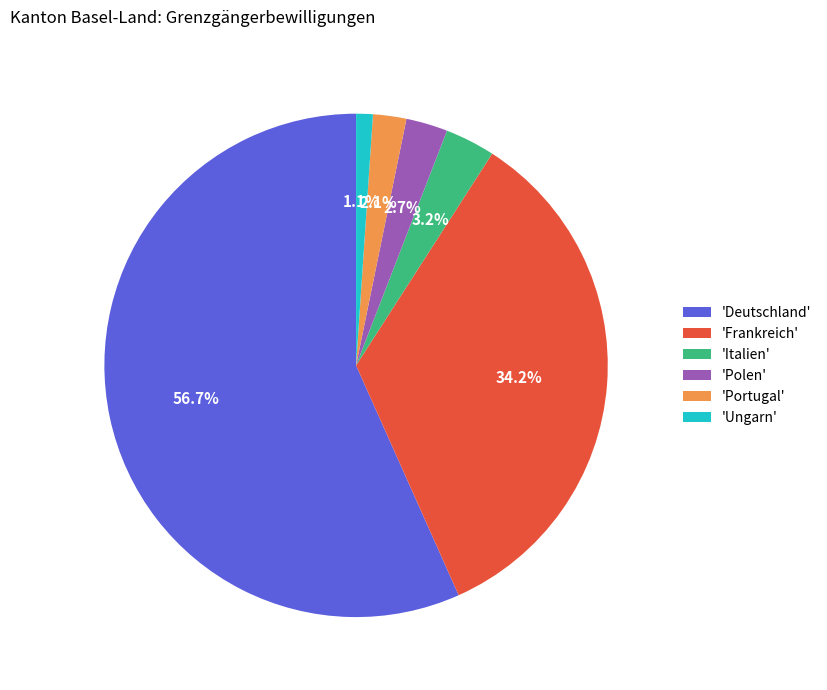

To the nearest percent, what is the average slice percentage?

17%